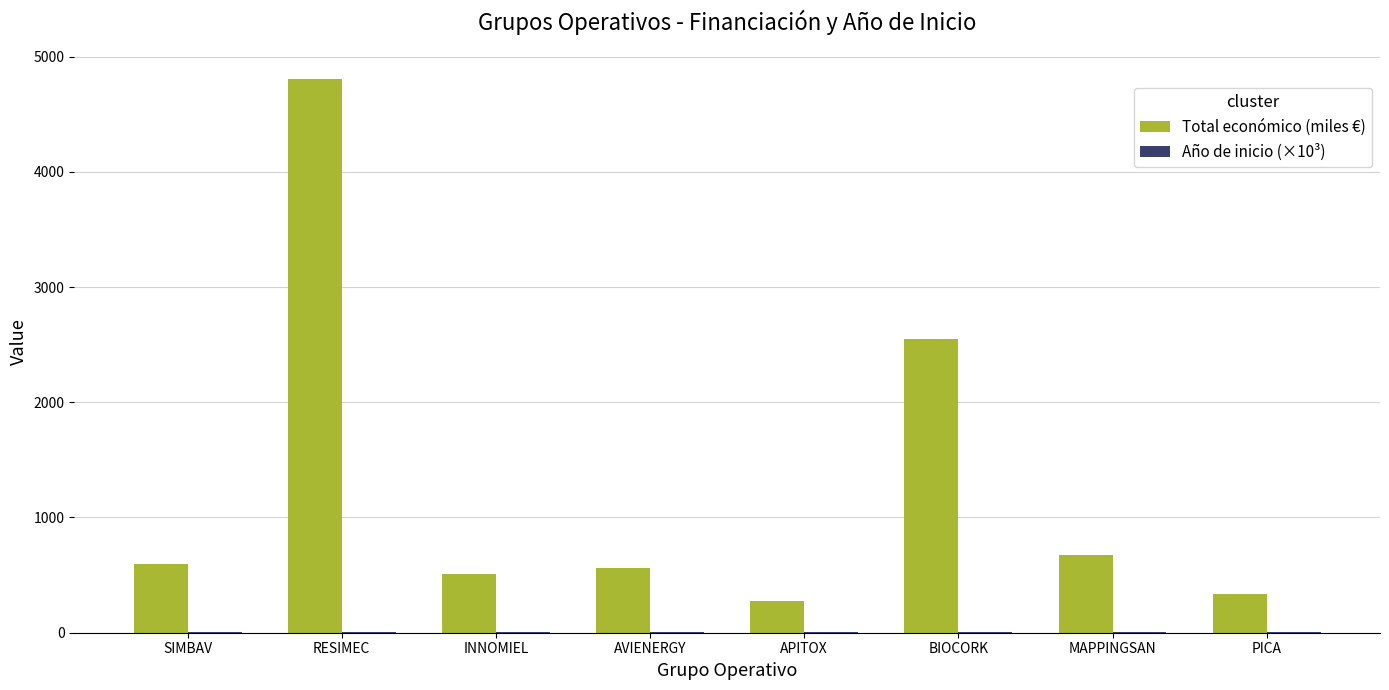

What is the sum of all Total económico (miles €) values?

10305.8